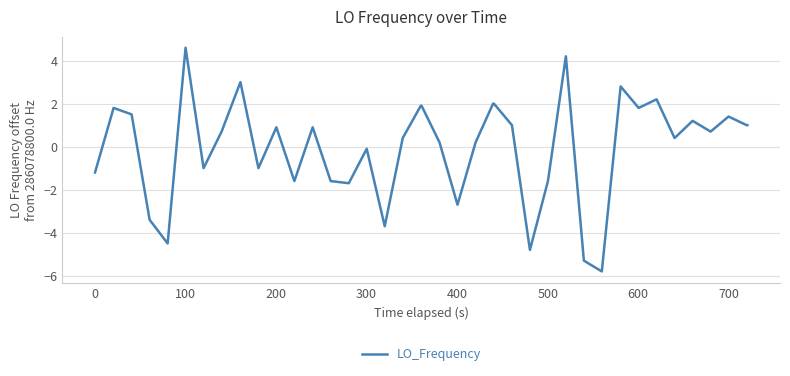

What is the maximum value shown in the chart?

4.6